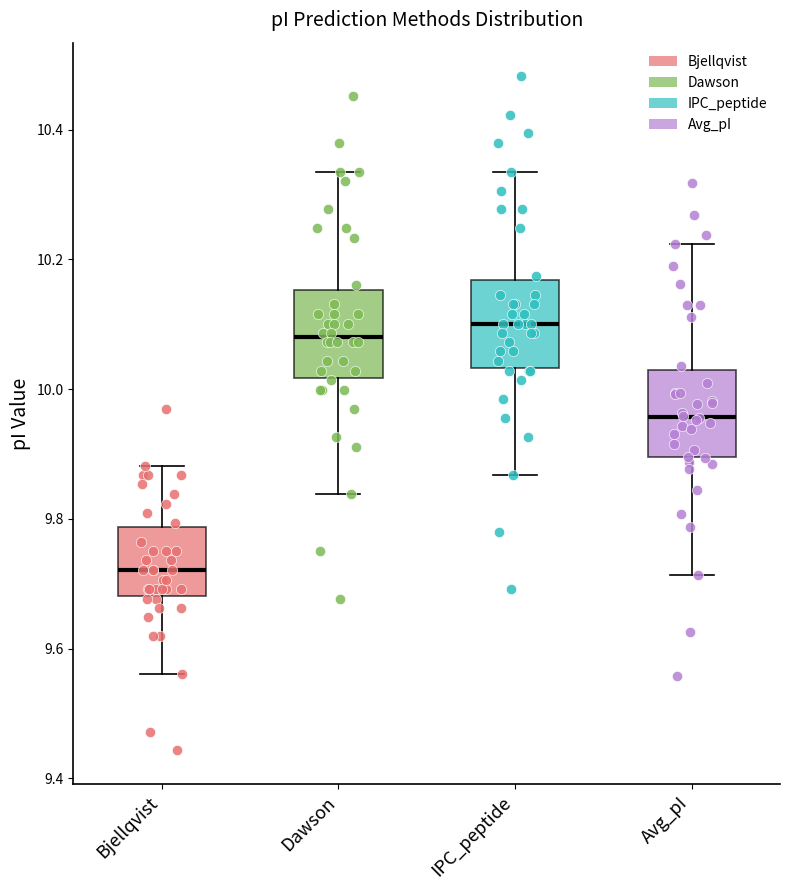

Which box has the highest median line?

IPC_peptide